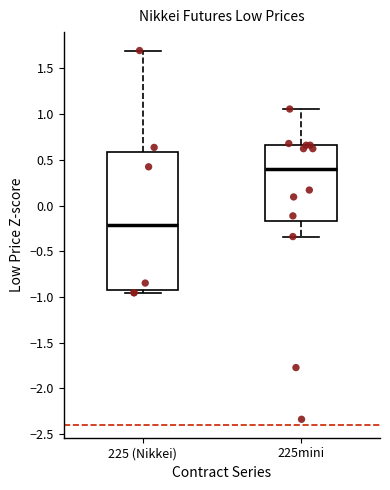

Reading left to right, transcribe this box plot: for each box, give where its median line is, the range the box spans, and where its two whiskers end, as read against the y-axis. The values are not printed on the chart, so give them approximately, as read against the axis.

225 (Nikkei): median -0.20, box -0.95 to 0.60, whiskers -0.95 (just below the box's lower edge) to 1.70
225mini: median 0.40, box -0.15 to 0.65, whiskers -0.35 to 1.05